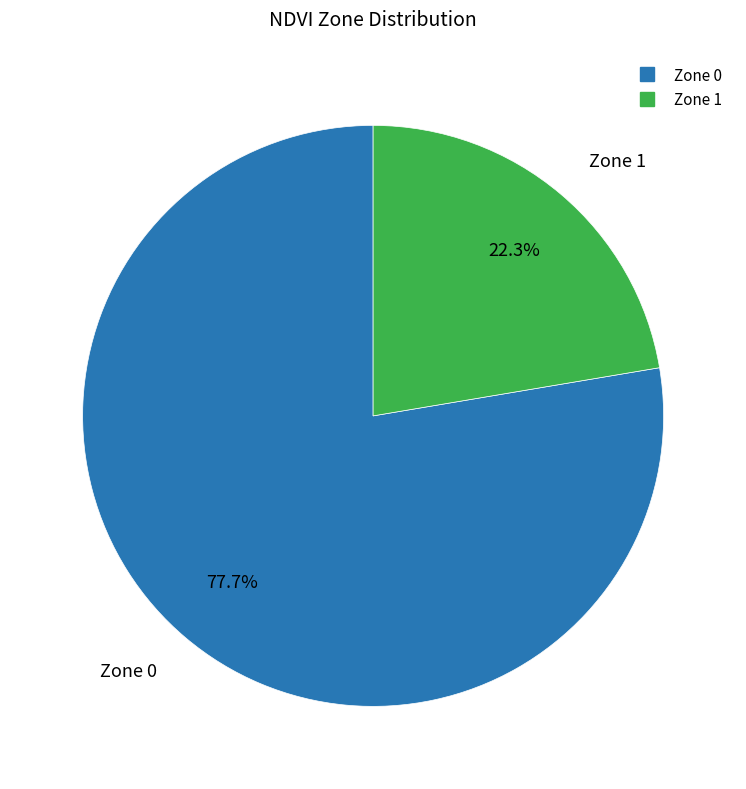

To the nearest percent, what is the average slice percentage?

50%